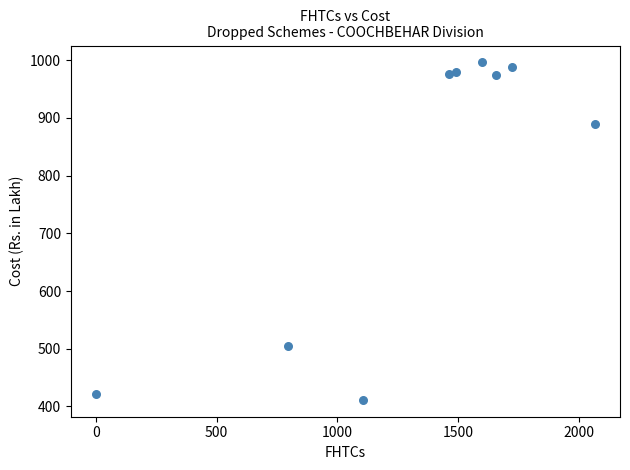

What is the range of Y values (max minus min)?

584.5